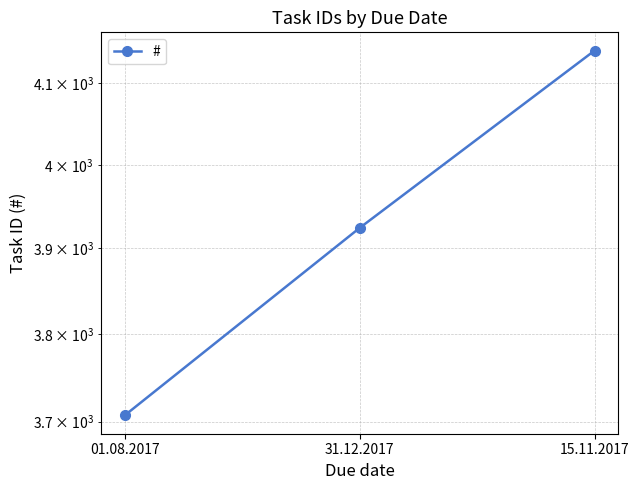

What position from the left is 01.08.2017?

1